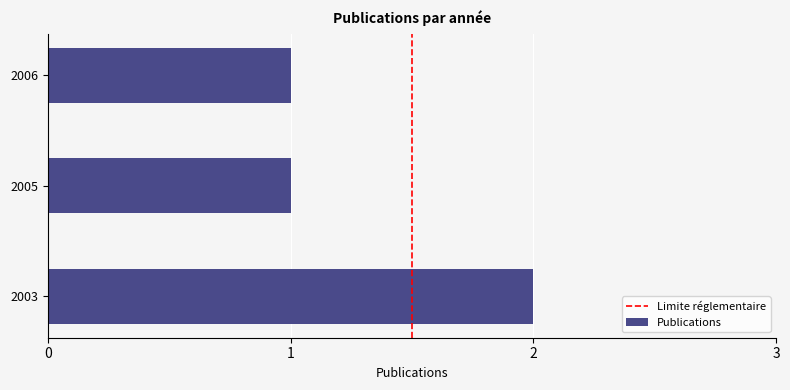

At which category does the chart reach its peak across all series?

2003